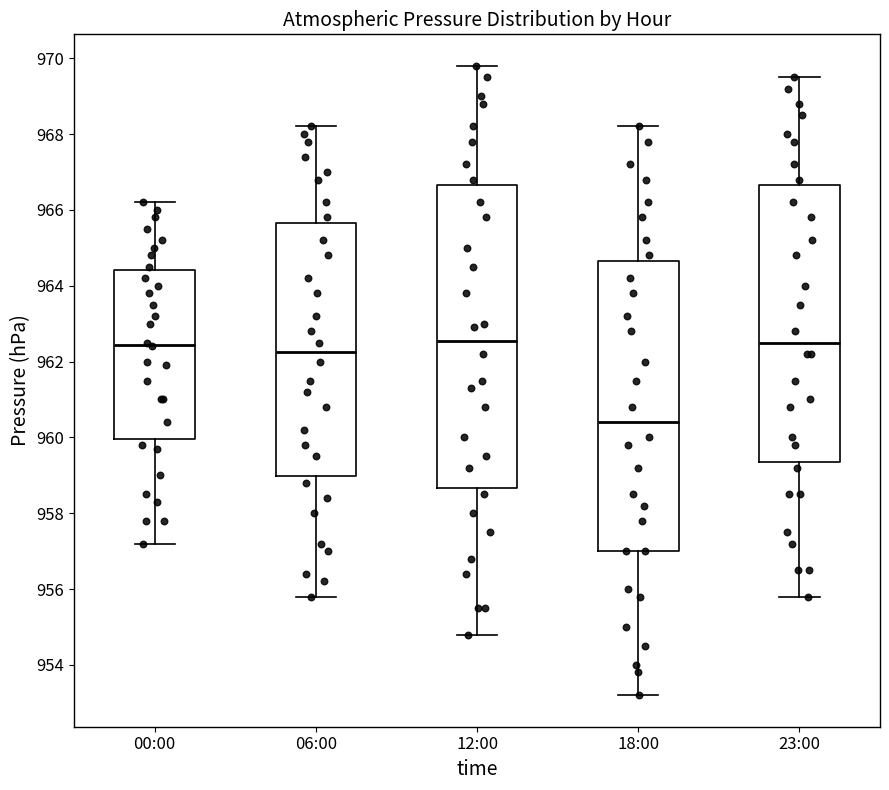

Reading left to right, transcribe this box plot: for each box, give where its median line is, the range the box spans, and where its two whiskers end, as read against the y-axis. The values are not printed on the chart, so give them approximately, as read against the axis.

00:00: median 962.4, box 960.0 to 964.4, whiskers 957.2 to 966.2
06:00: median 962.2, box 959.0 to 965.6, whiskers 955.8 to 968.2
12:00: median 962.6, box 958.6 to 966.6, whiskers 954.8 to 969.8
18:00: median 960.4, box 957.0 to 964.6, whiskers 953.2 to 968.2
23:00: median 962.6, box 959.4 to 966.6, whiskers 955.8 to 969.6